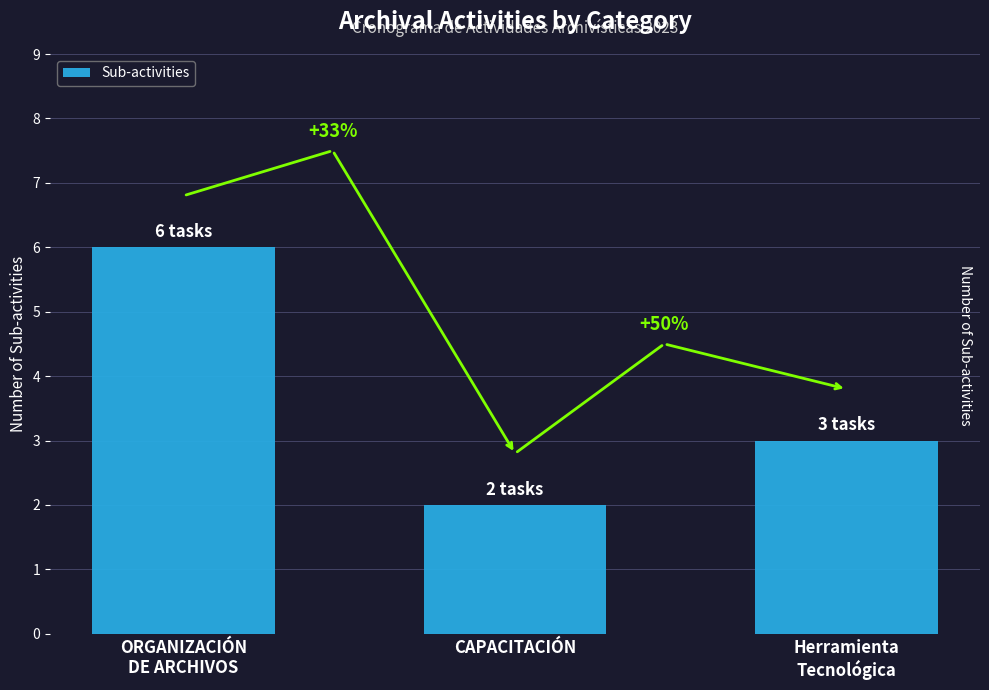

How many values are between 2 and 6?

3